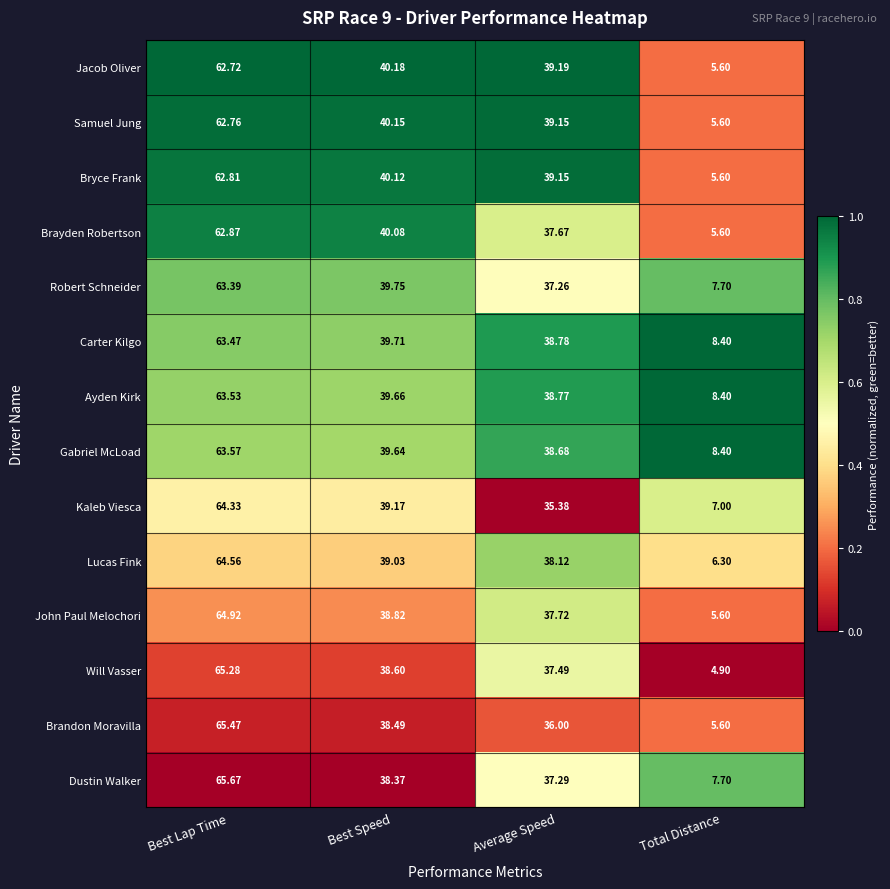

Which series changed the most between Best Speed and Total Distance?

Jacob Oliver